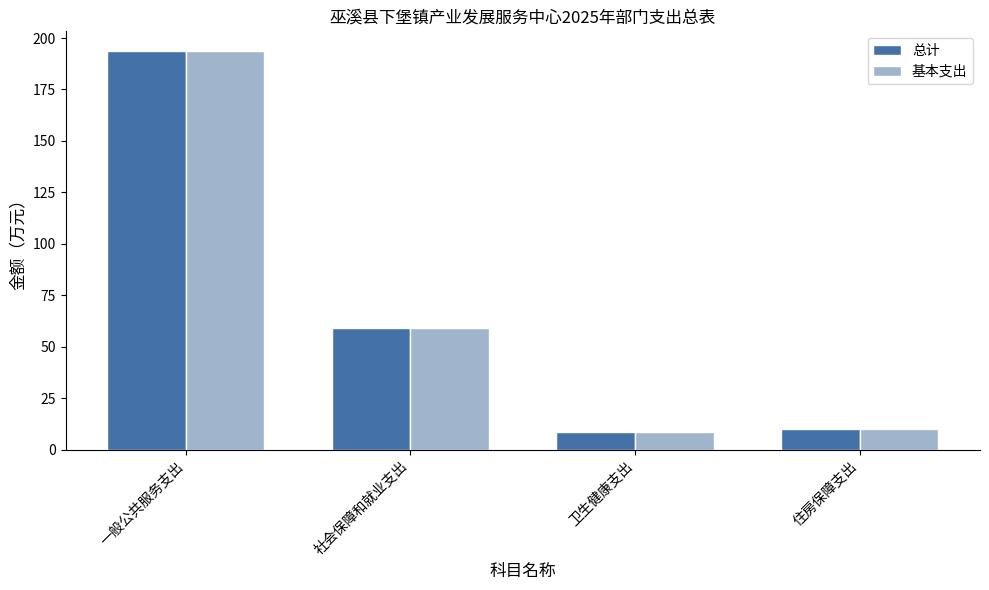

At how many categories does at least one series exceed 32?

2